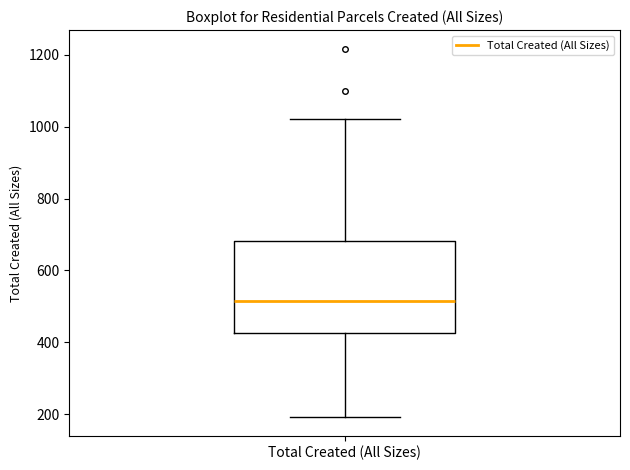

Transcribe this box plot: give where the median line is, the range the box spans, and where the two whiskers end, as read against the y-axis. The values are not printed on the chart, so give them approximately, as read against the axis.

median 520, box 420 to 680, whiskers 200 to 1020